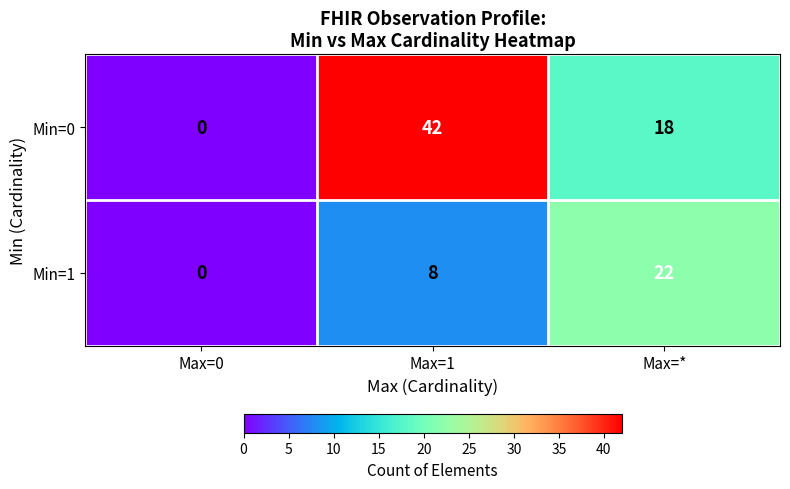

How many series are shown in this chart?

2